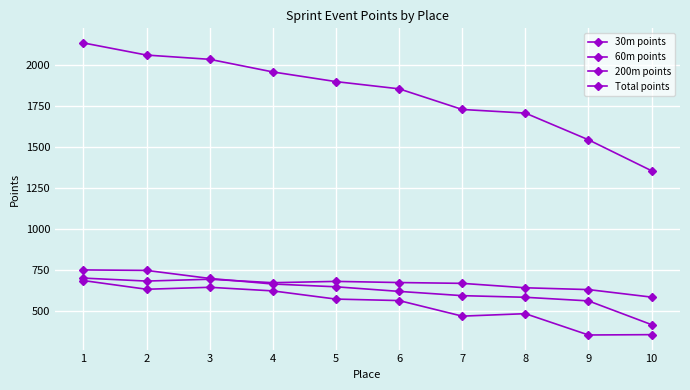

True or false: 200m points and Total points intersect in this chart.

False